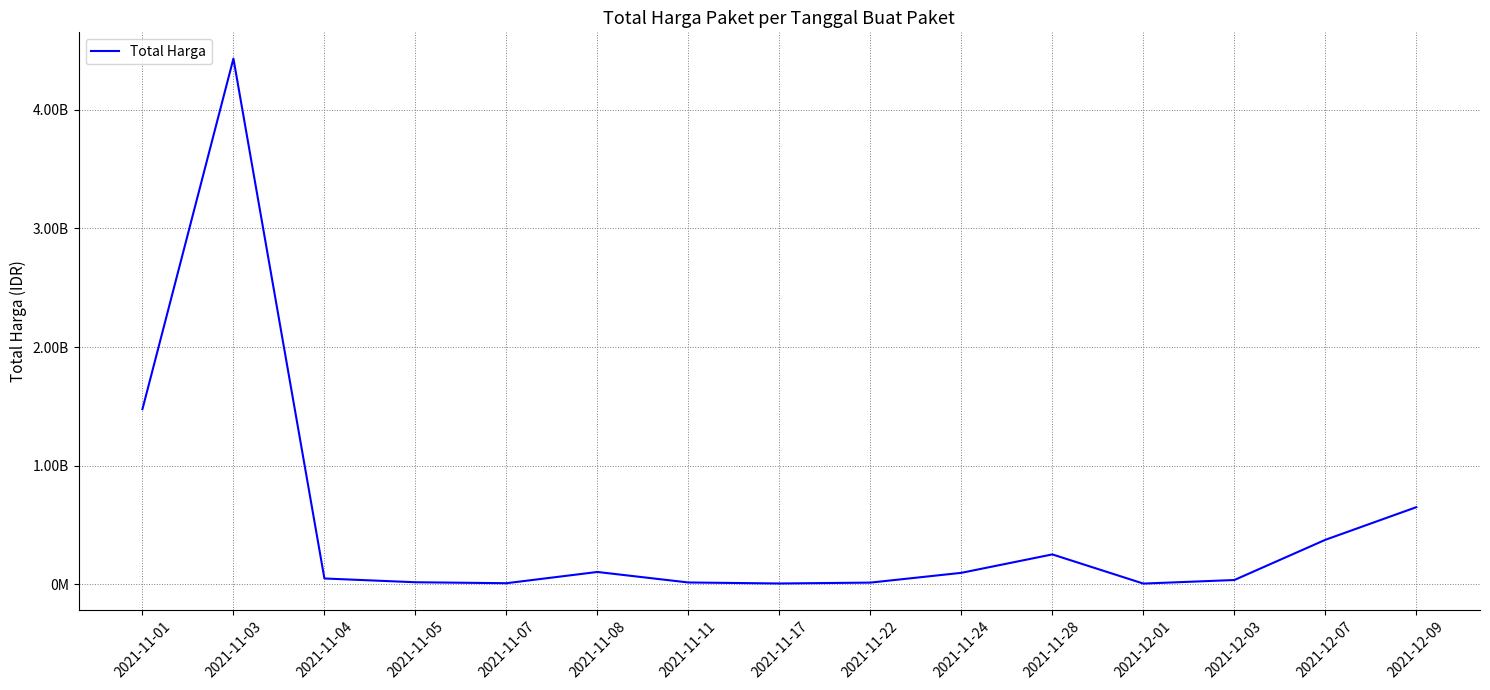

Does the chart display data point markers on the line(s)?

No